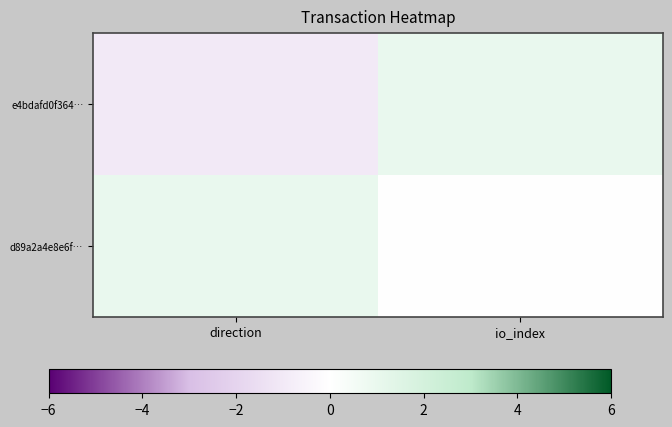

Rank the series by their maximum value, from lowest to highest.

e4bdafd0f364…, d89a2a4e8e6f…